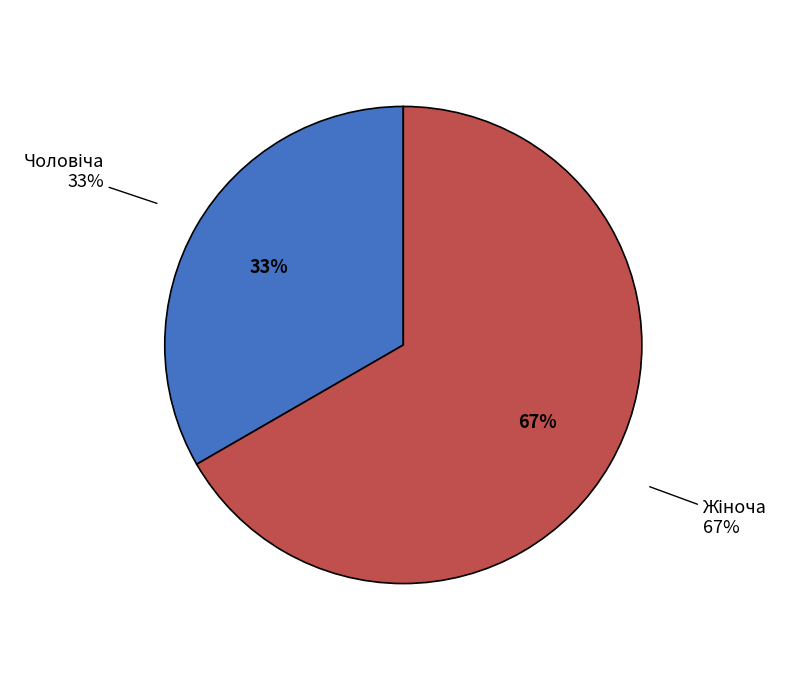

What is the largest slice in the pie chart?

Жіноча